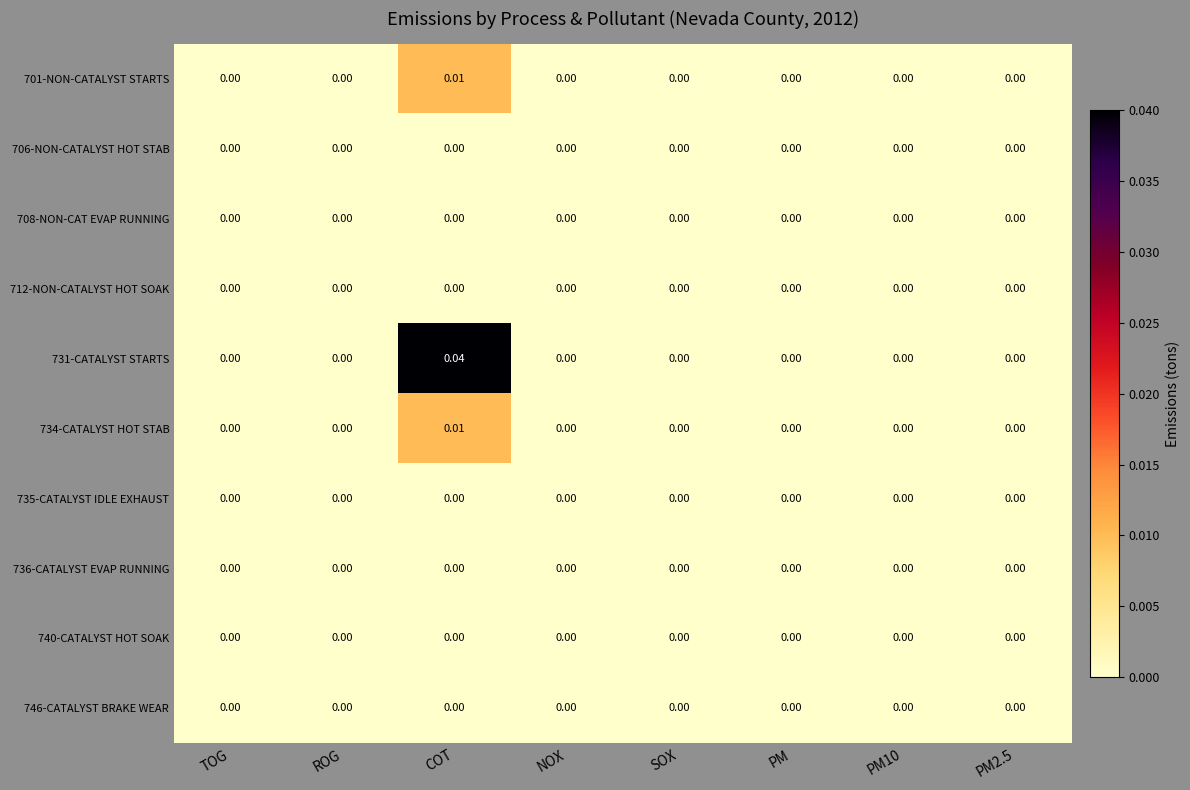

Which label corresponds to the largest value in the chart?

COT